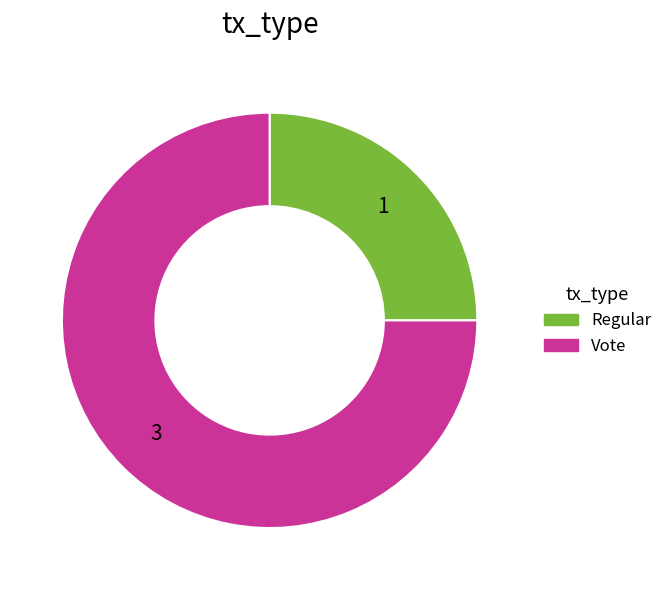

The Vote slice represents 63% of the pie. True or false?

False